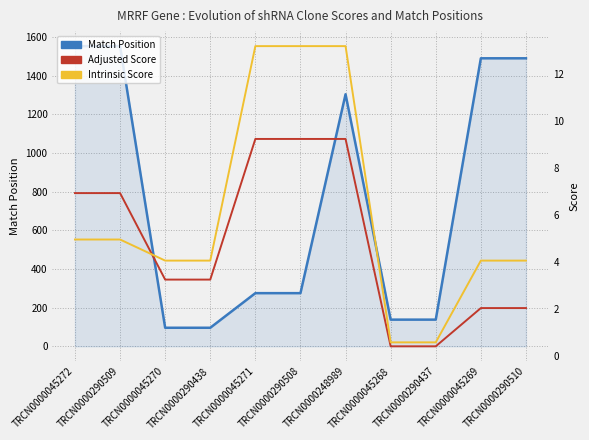

The Adjusted Score series shows 4.7 at TRCN0000290509. True or false?

False